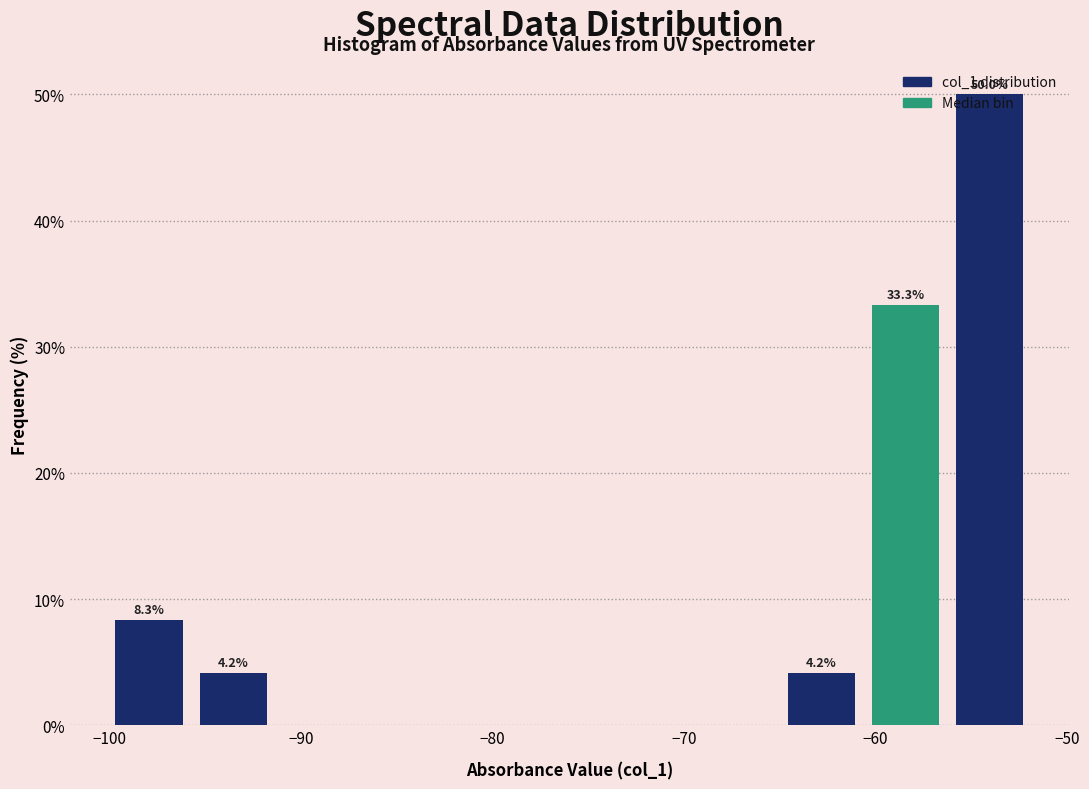

Which range on the x-axis has the tallest bar?

-56 to -52